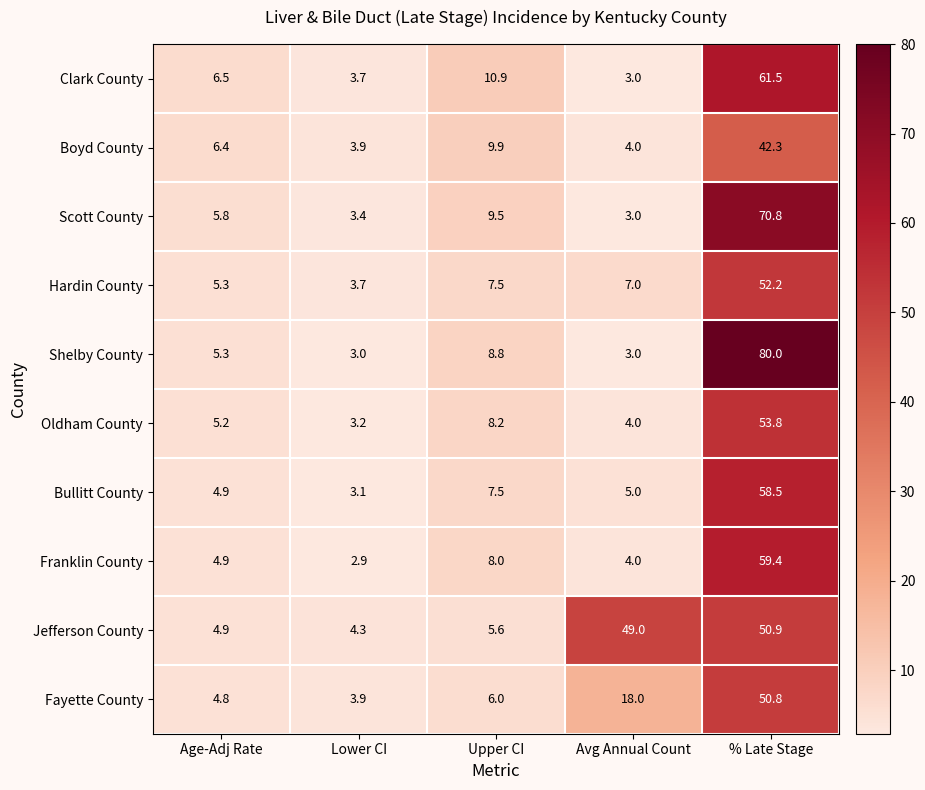

List the series in order of their peak value, highest first.

Shelby County, Scott County, Clark County, Franklin County, Bullitt County, Oldham County, Hardin County, Jefferson County, Fayette County, Boyd County